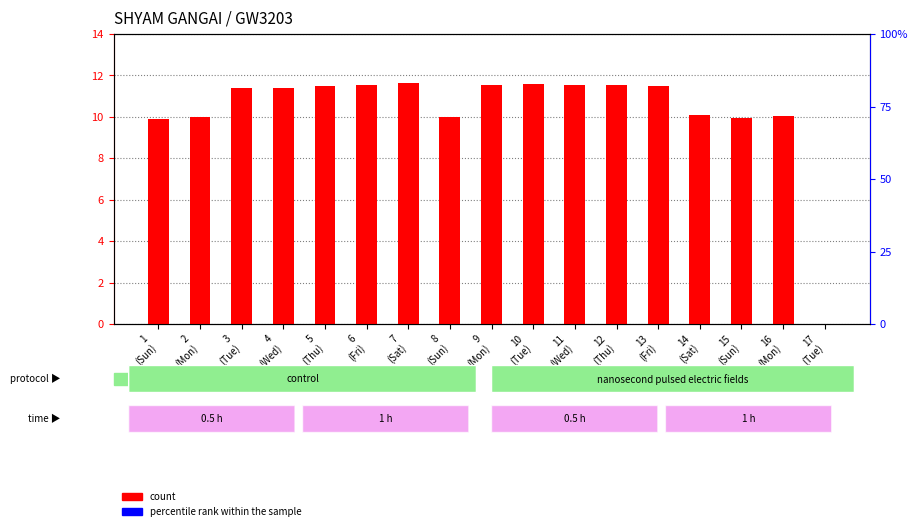

Between 16
(Mon) and 11
(Wed), which is larger?

11
(Wed)